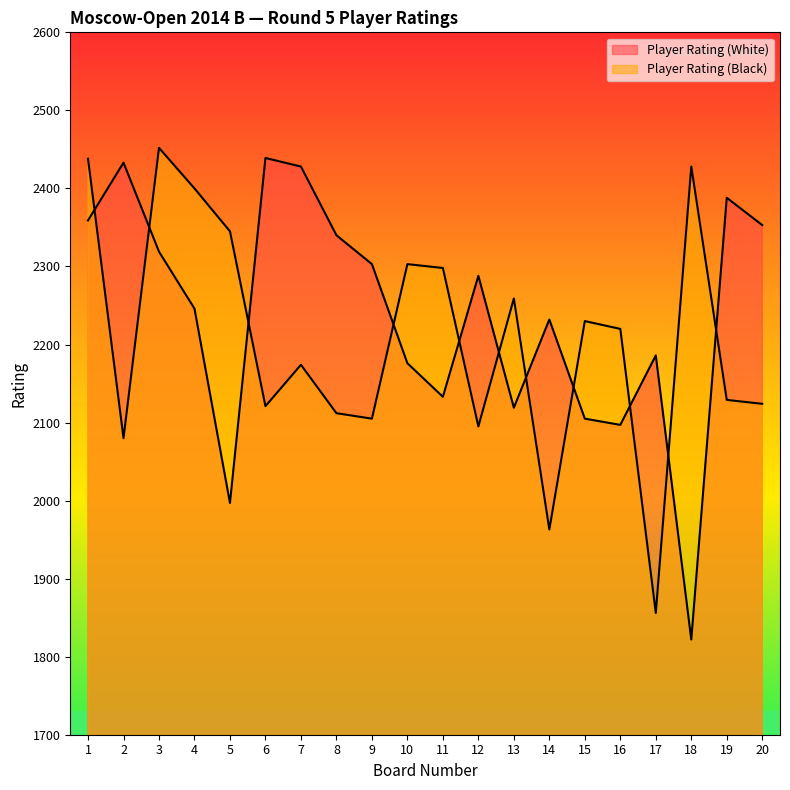

Rank the series at 19 from lowest to highest value.

Player Rating (Black), Player Rating (White)